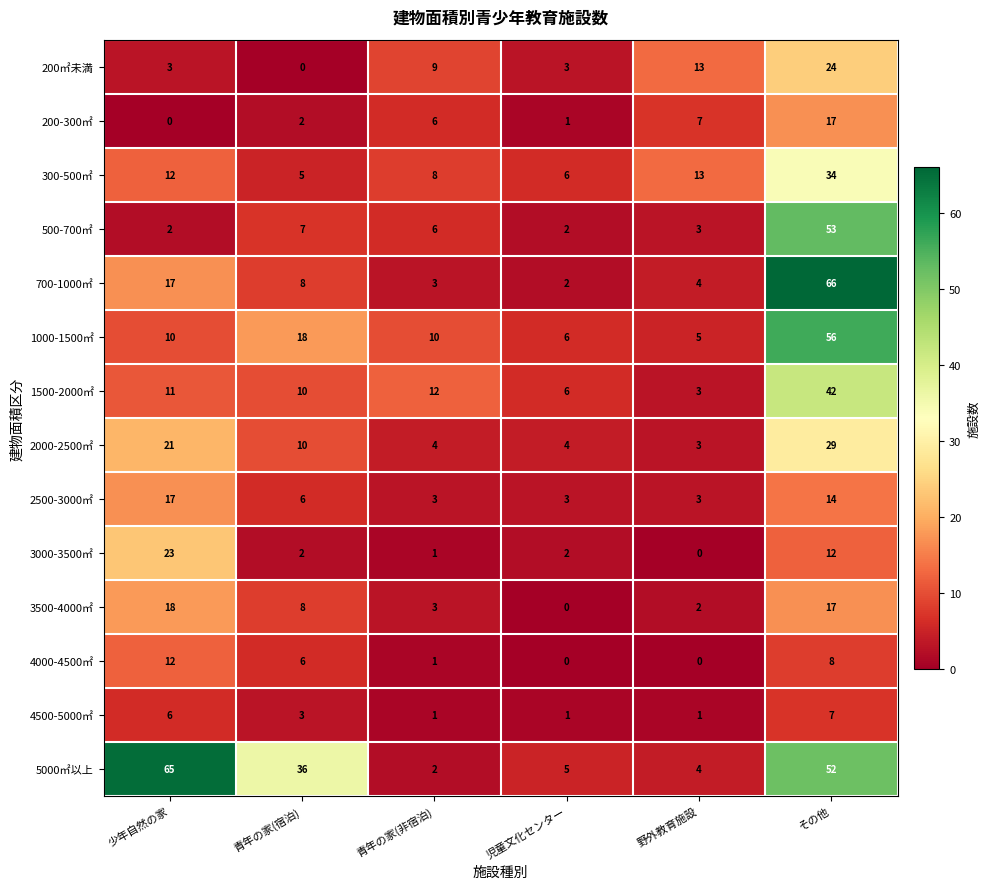

Which series has the largest total across all categories?

5000㎡以上